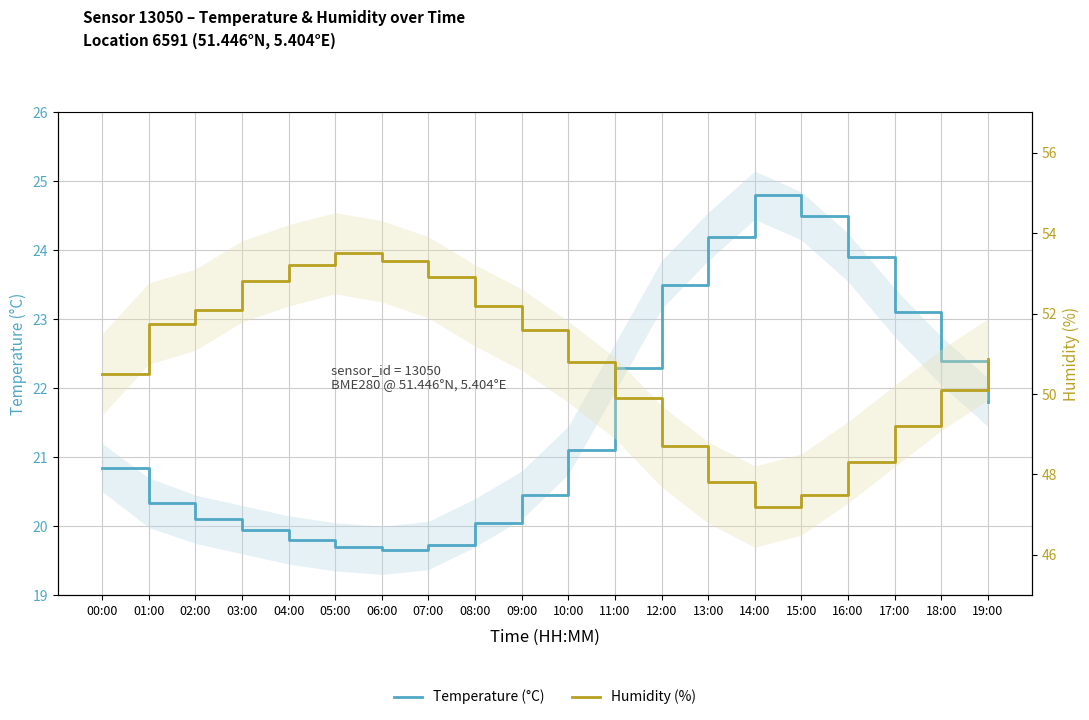

How many values in the Humidity (%) series are below 50?

7